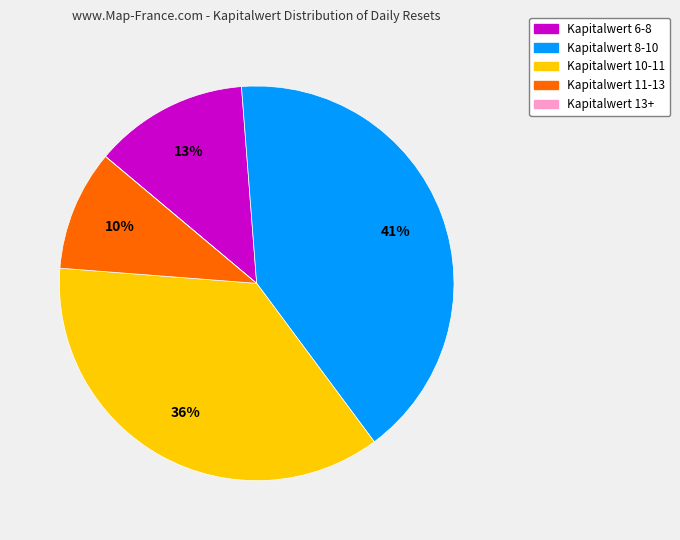

Is it true that Kapitalwert 10-11 is 36% of the pie?

True